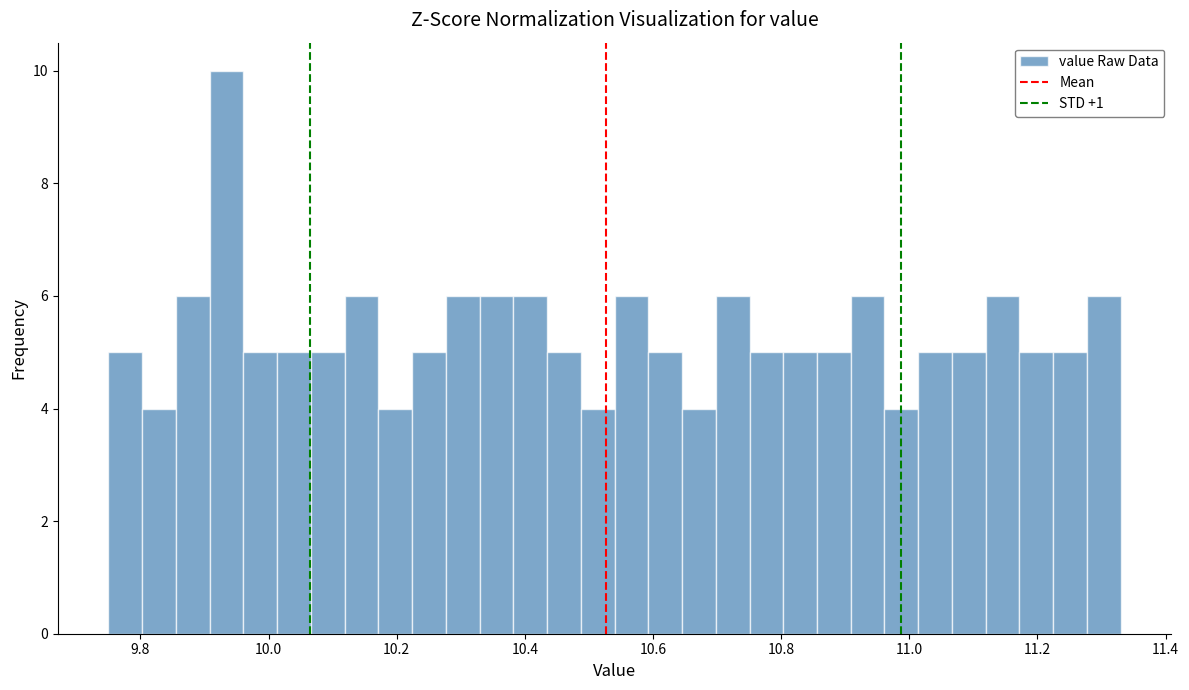

Around what value on the x-axis is the tallest bar? Give the approximate position of its centre, as read against the axis.

9.94